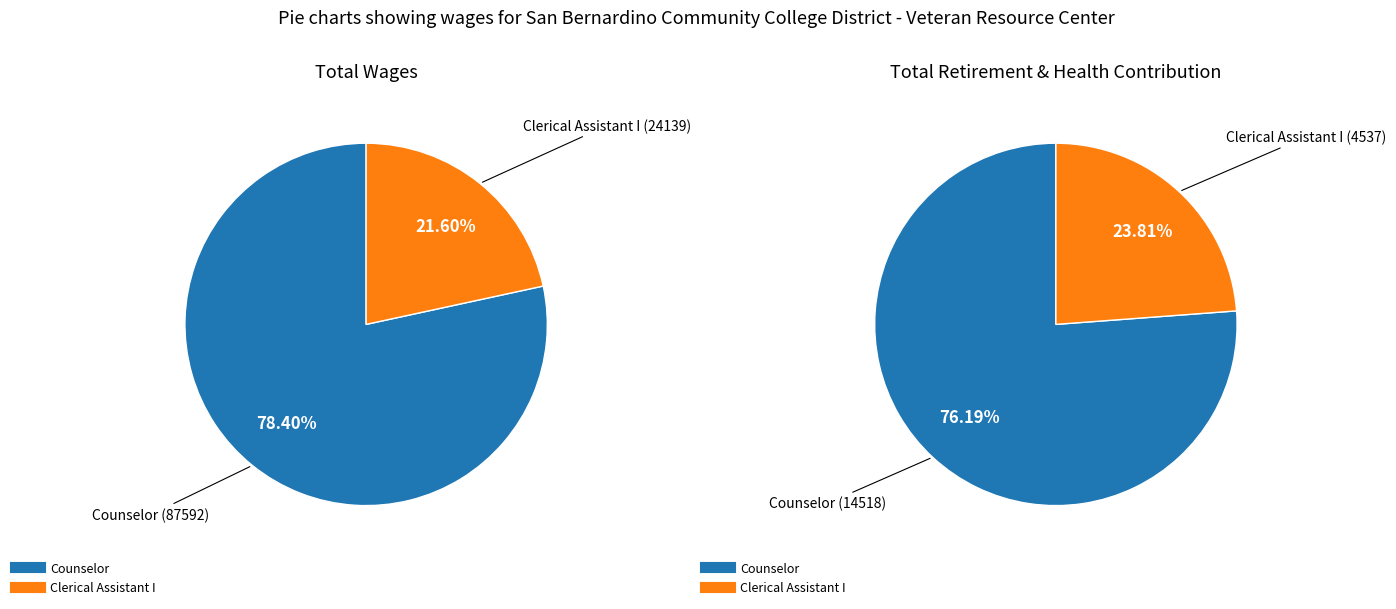

Which has a higher value, Counselor or Clerical Assistant I?

Counselor